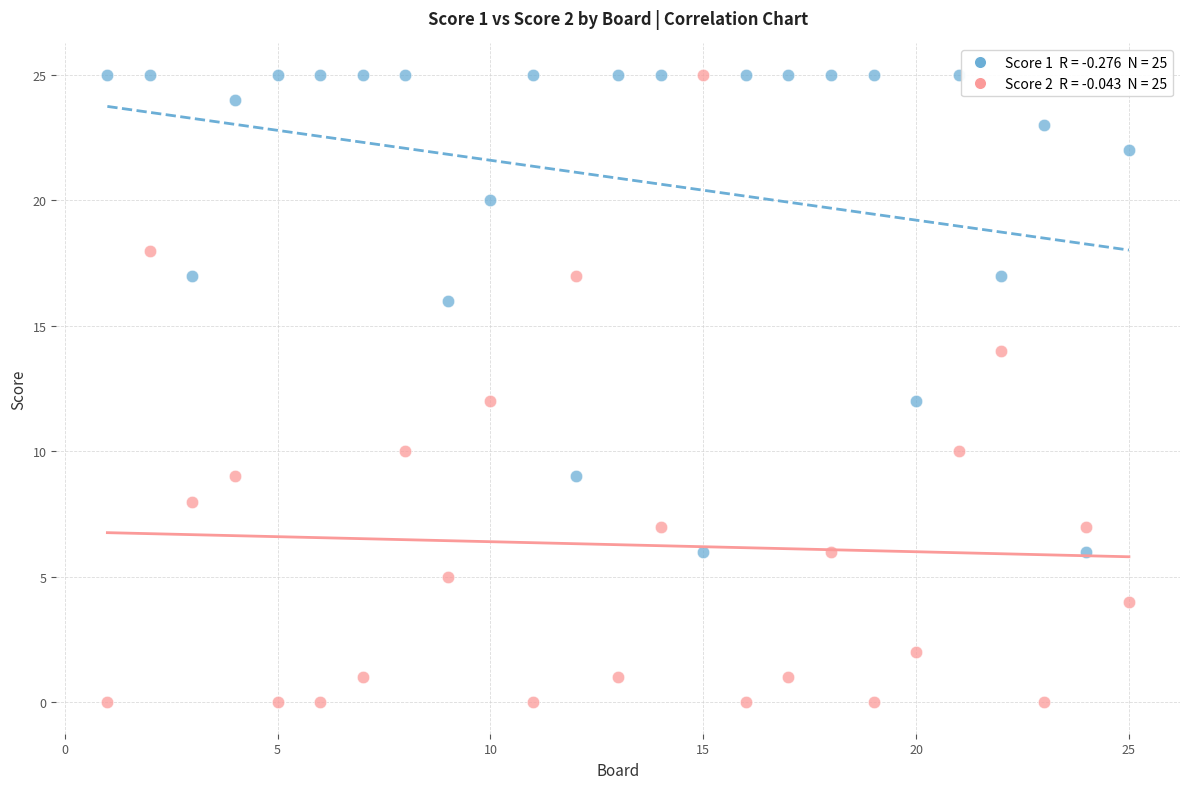

Across all data points, what is the range of Y values (max minus min)?

25